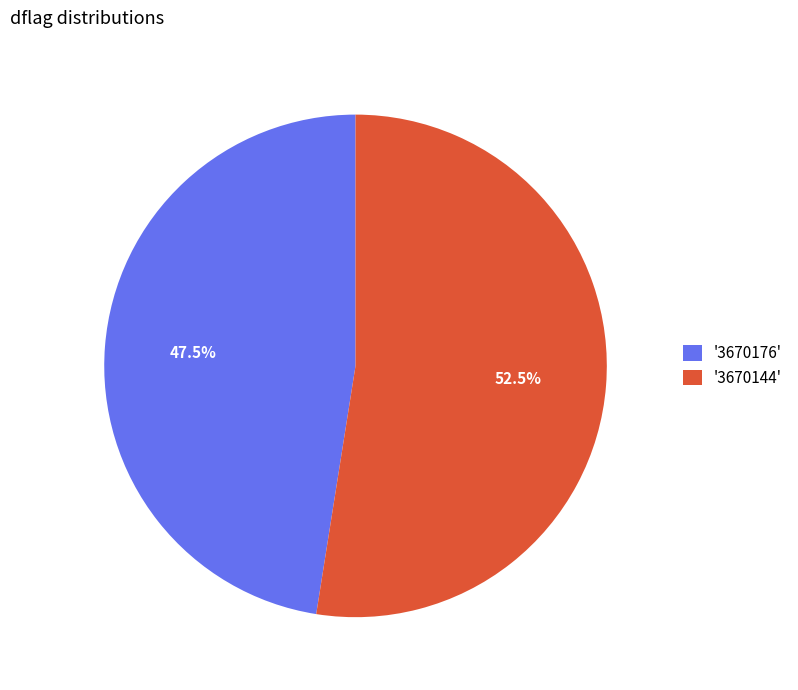

Does '3670176' represent more than half of the total?

No